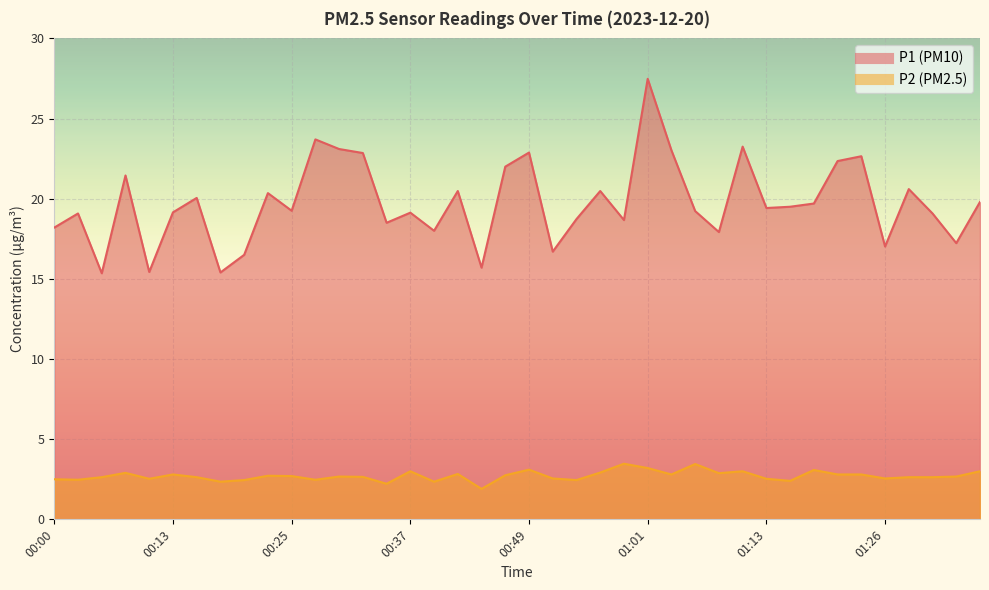

What is the difference between the maximum and minimum values in the P1 series?

12.1